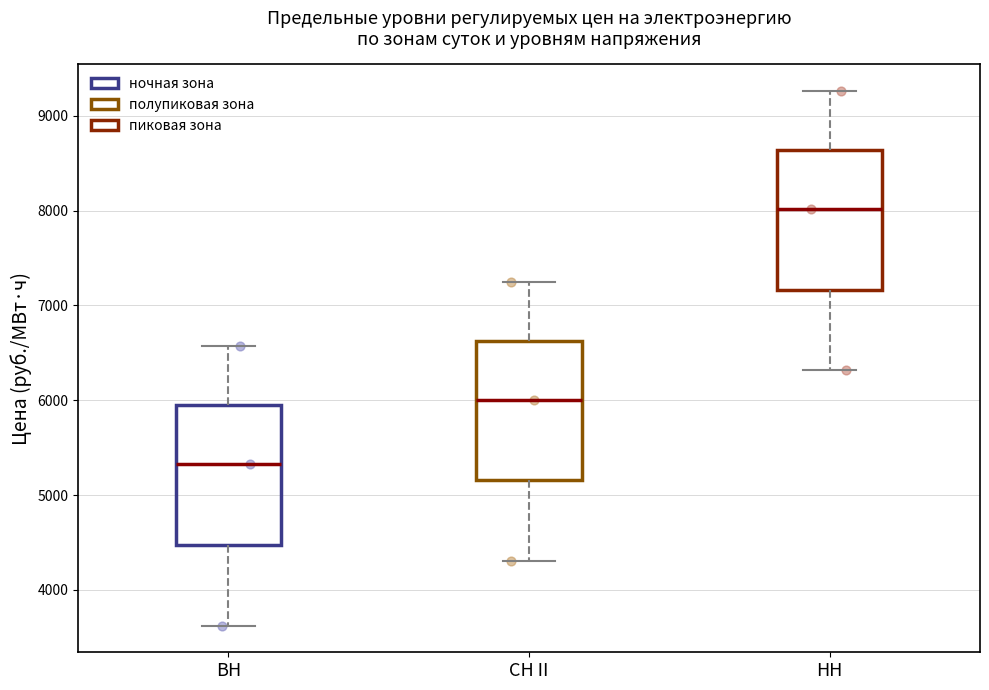

Reading left to right, read every box against the y-axis: the position of its median line, the range the box covers, and the ends of its whiskers. The values are not printed on the chart, so give them approximately, as read against the axis.

ВН: median 5300, box 4500 to 5900, whiskers 3600 to 6600
СН II: median 6000, box 5200 to 6600, whiskers 4300 to 7300
НН: median 8000, box 7200 to 8600, whiskers 6300 to 9300